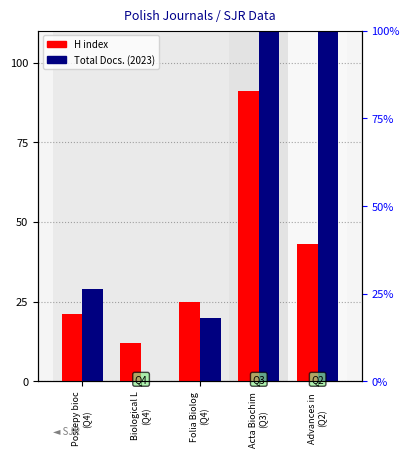

The Total Docs. (2023) series shows -81 at Biological L
(Q4). True or false?

False